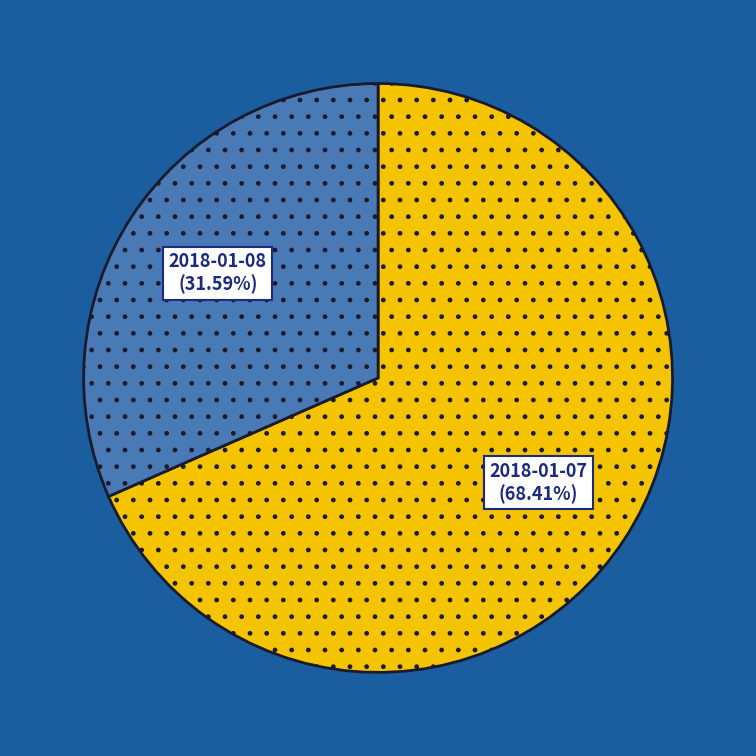

Is there a majority slice in this chart?

Yes